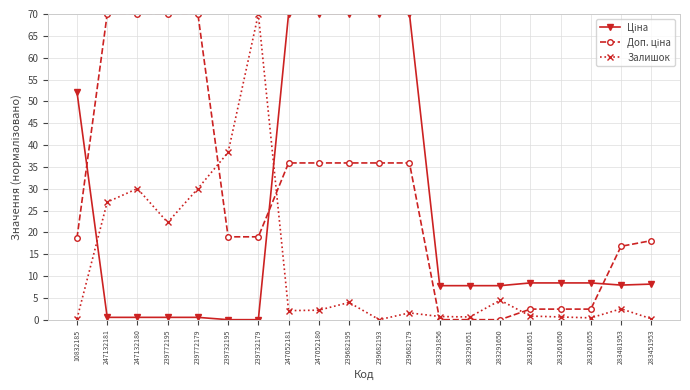

What is the label of the 10th point from the right?

239682193